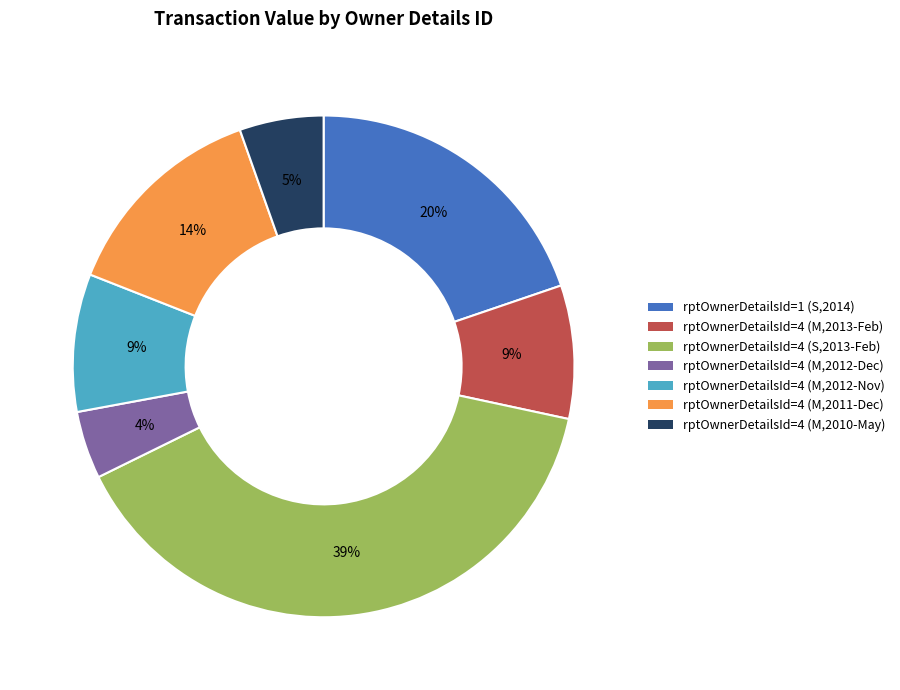

To the nearest percent, what percentage of the pie is rptOwnerDetailsId=4 (S,2013-Feb)?

39%